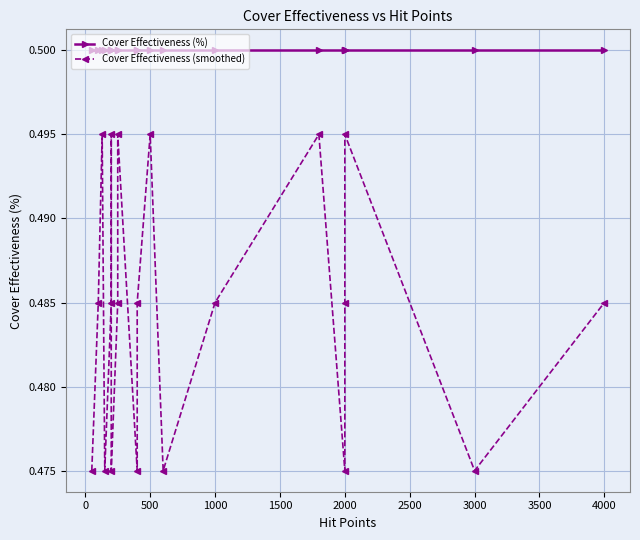

At which label does Cover Effectiveness (smoothed) reach its peak?

500